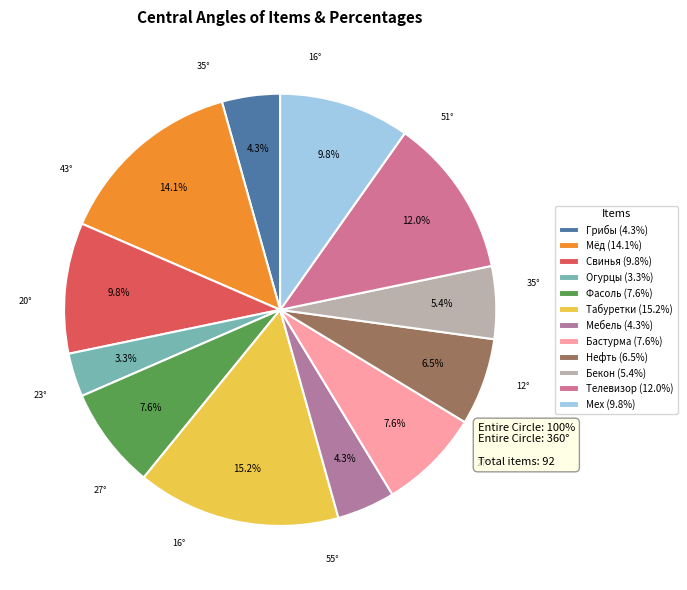

What is the ratio of the value at Огурцы to the value at Нефть?

0.5